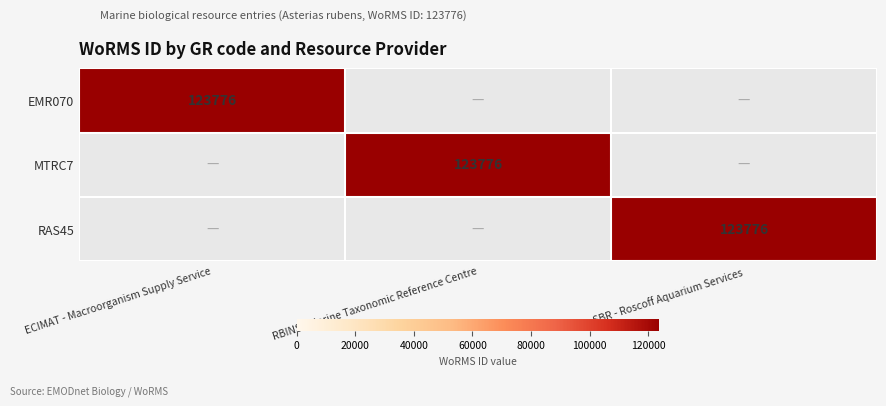

True or false: RAS45 has a value of 79198 at SBR - Roscoff Aquarium Services.

False